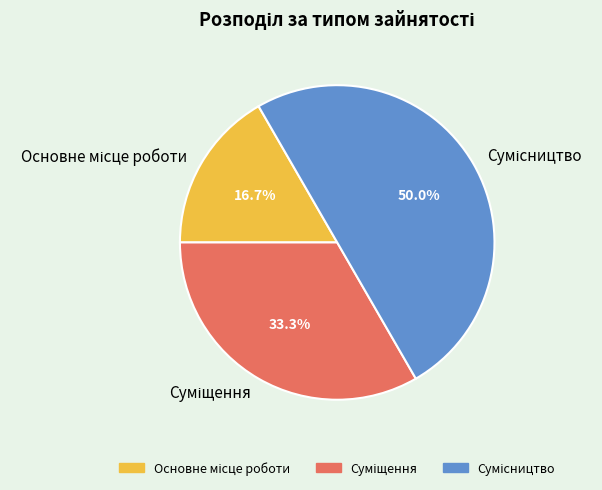

To the nearest percent, what percentage of the pie is Основне місце роботи?

17%